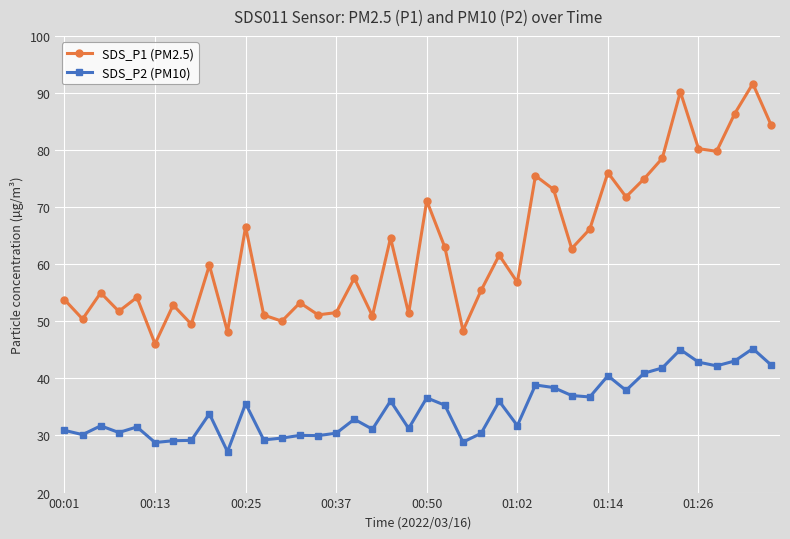

What is the difference between the maximum and minimum values in the SDS_P1 (PM2.5) series?

45.6